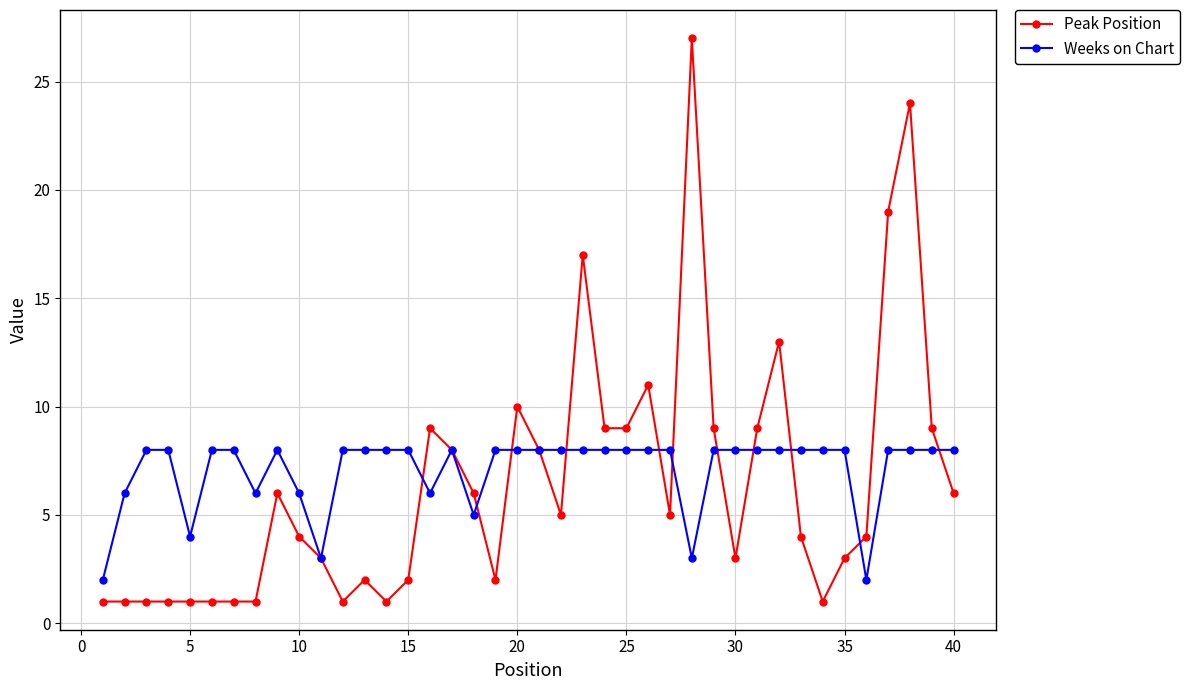

What is the highest value of the Peak Position series?

27